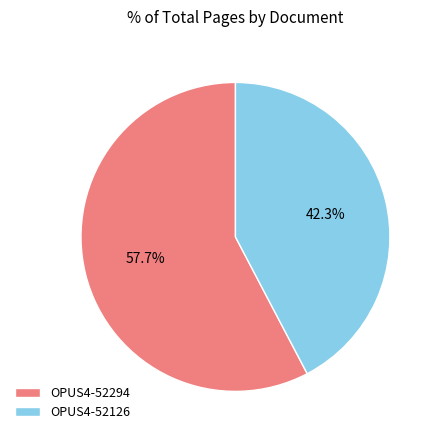

Approximately how many times larger is the value at OPUS4-52126 compared to OPUS4-52294?

0.7